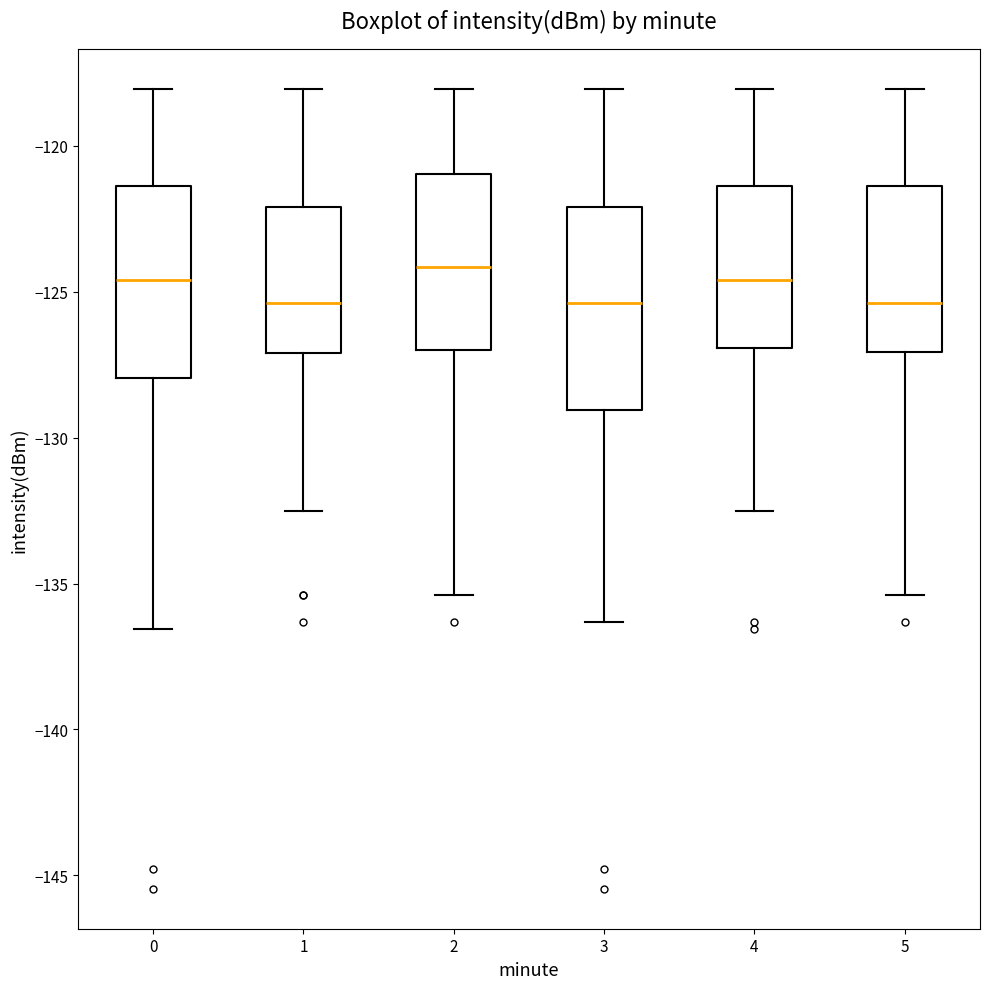

Reading left to right, transcribe this box plot: for each box, give where its median line is, the range the box spans, and where its two whiskers end, as read against the y-axis. The values are not printed on the chart, so give them approximately, as read against the axis.

0: median -124.5, box -128.0 to -121.5, whiskers -136.5 to -118.0
1: median -125.5, box -127.0 to -122.0, whiskers -132.5 to -118.0
2: median -124.0, box -127.0 to -121.0, whiskers -135.5 to -118.0
3: median -125.5, box -129.0 to -122.0, whiskers -136.5 to -118.0
4: median -124.5, box -127.0 to -121.5, whiskers -132.5 to -118.0
5: median -125.5, box -127.0 to -121.5, whiskers -135.5 to -118.0